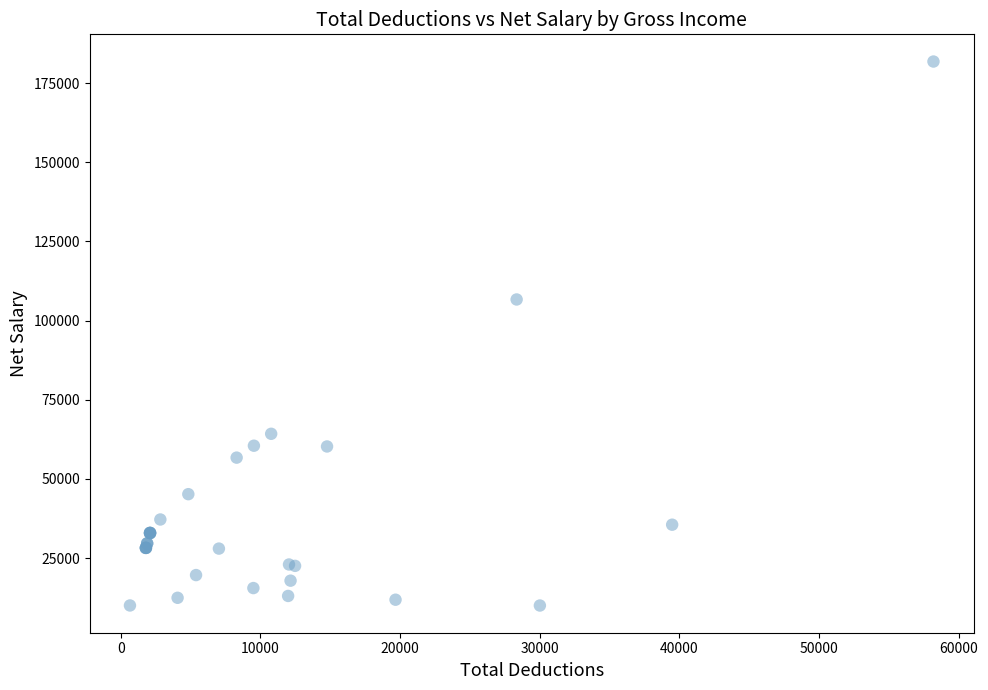

What Y value in the scatter plot is closest to 95904?

106658.3